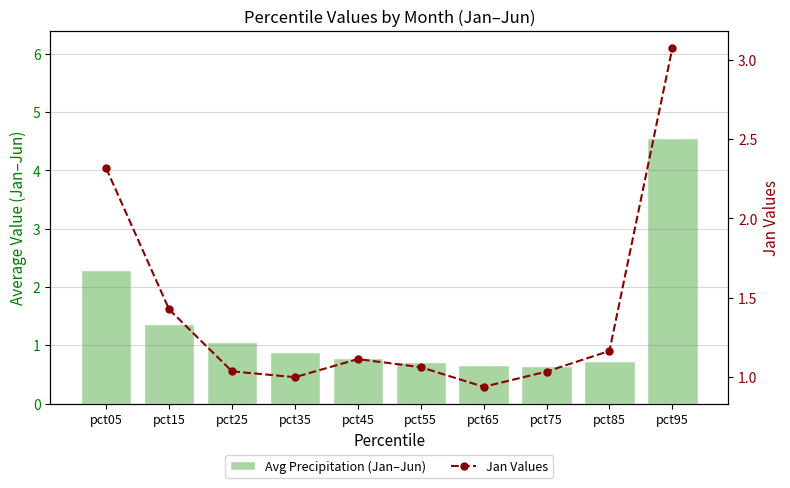

Is it true that Jan Values equals 1.0 at pct25?

True